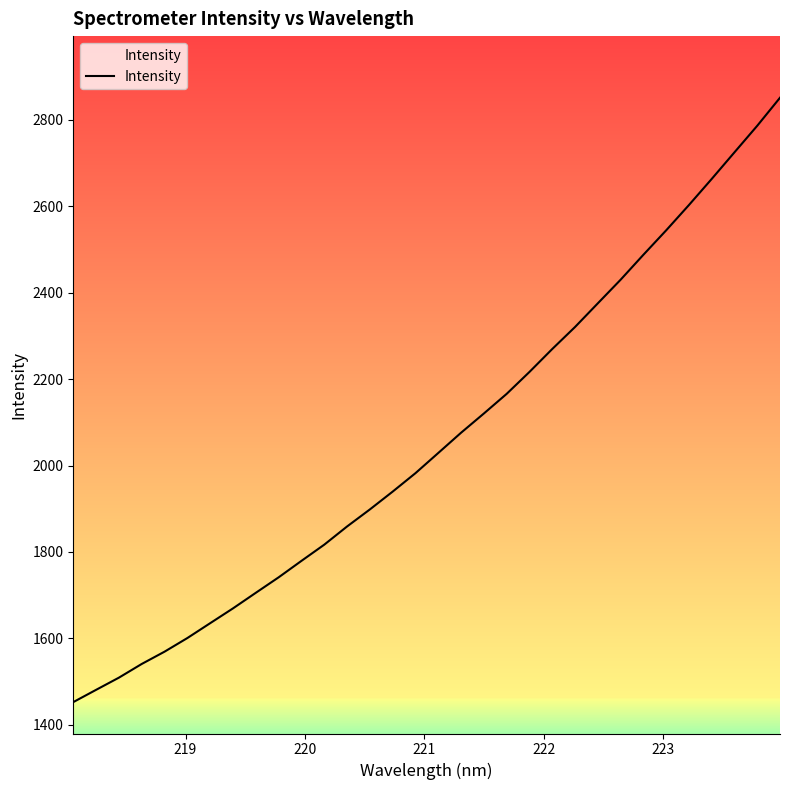

What is the difference between the maximum and minimum values?

1398.2